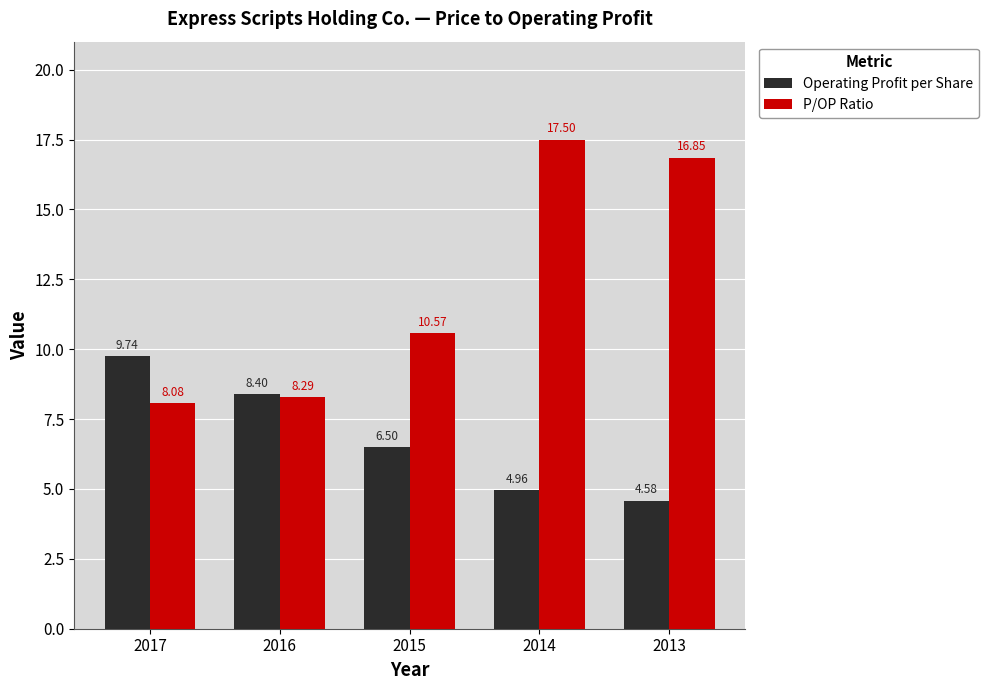

What value does the P/OP Ratio series have at 2017?

8.1